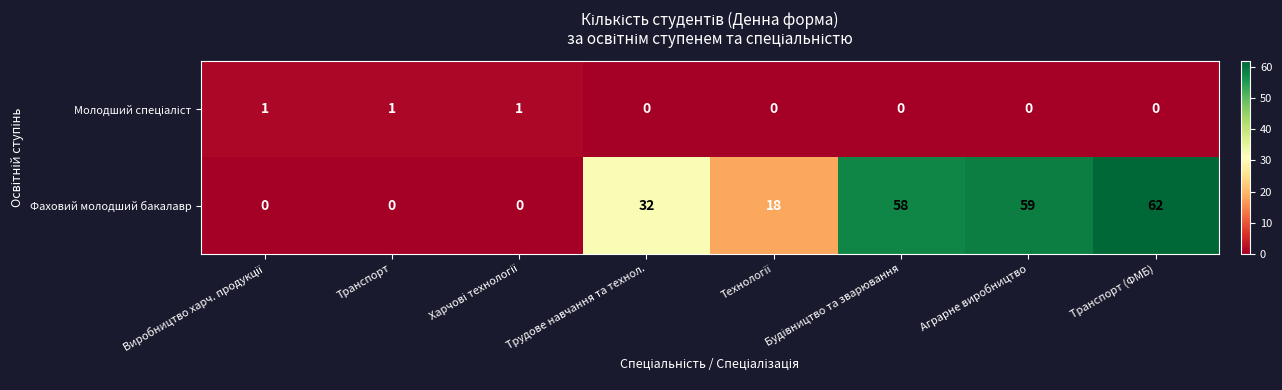

How many data points in Фаховий молодший бакалавр are less than 32?

4